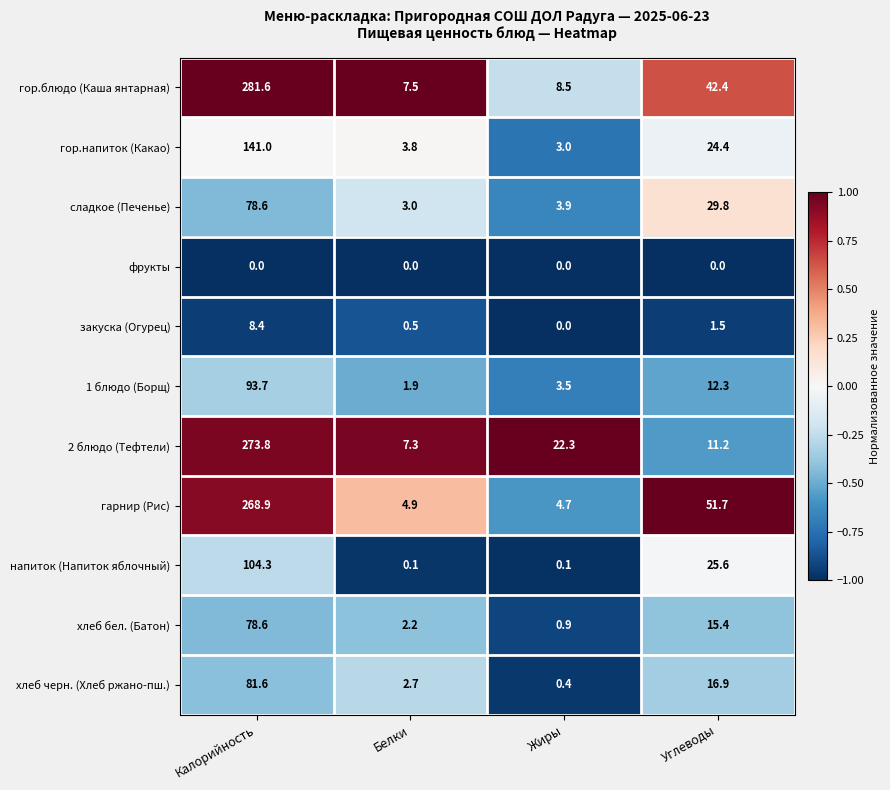

Count the number of data series in this chart.

11